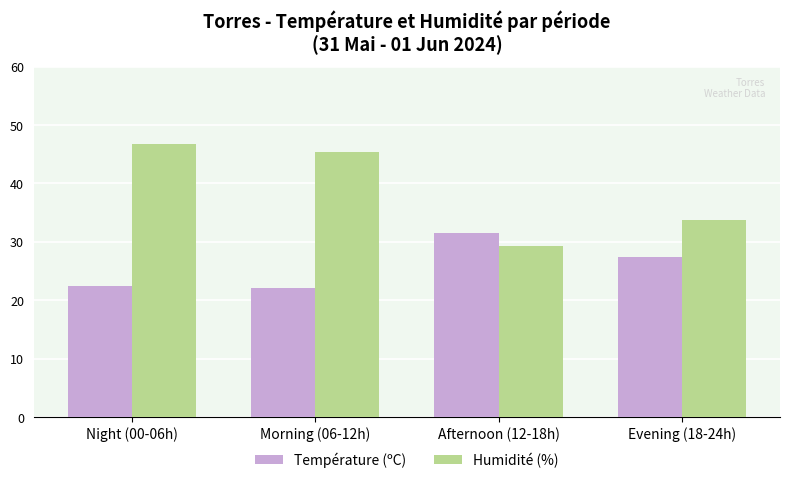

Which series has the largest total across all categories?

Humidité (%)